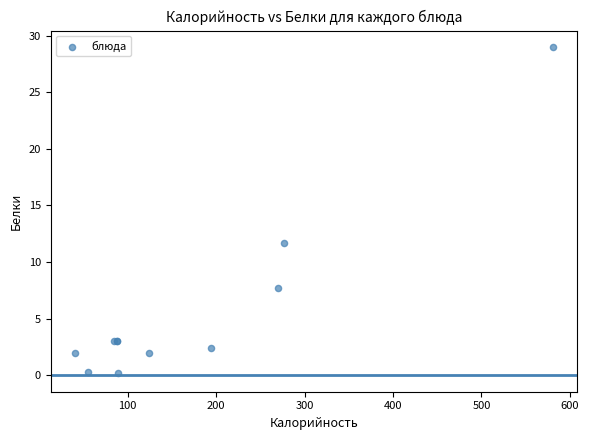

What Y value in the scatter plot is closest to 14?

11.7